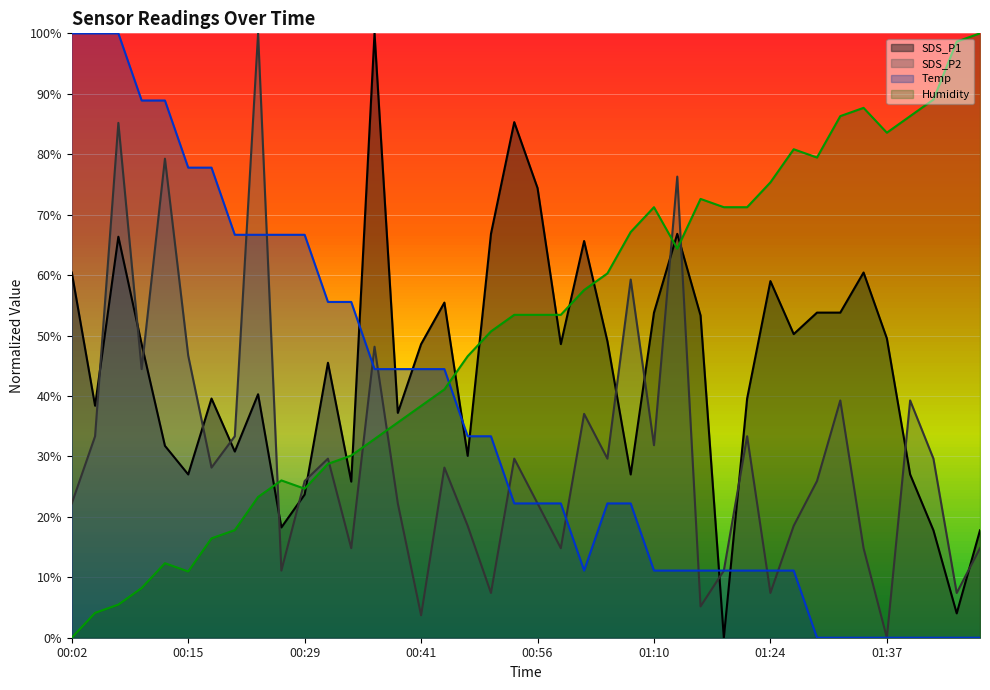

Does the chart display data point markers on the line(s)?

No